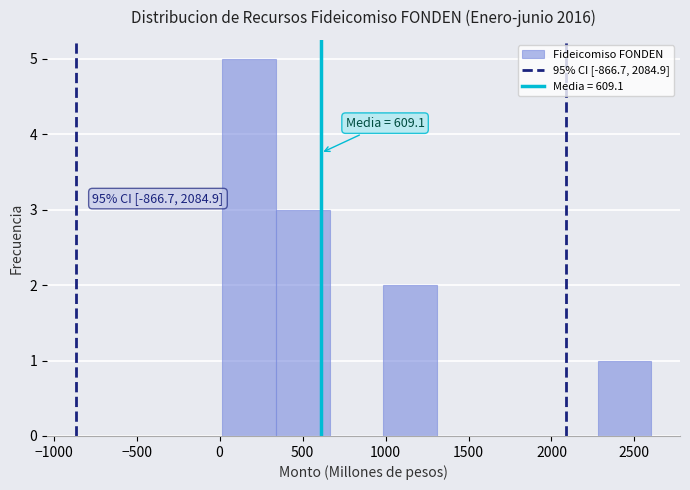

Which range on the x-axis has the tallest bar?

0 to 350